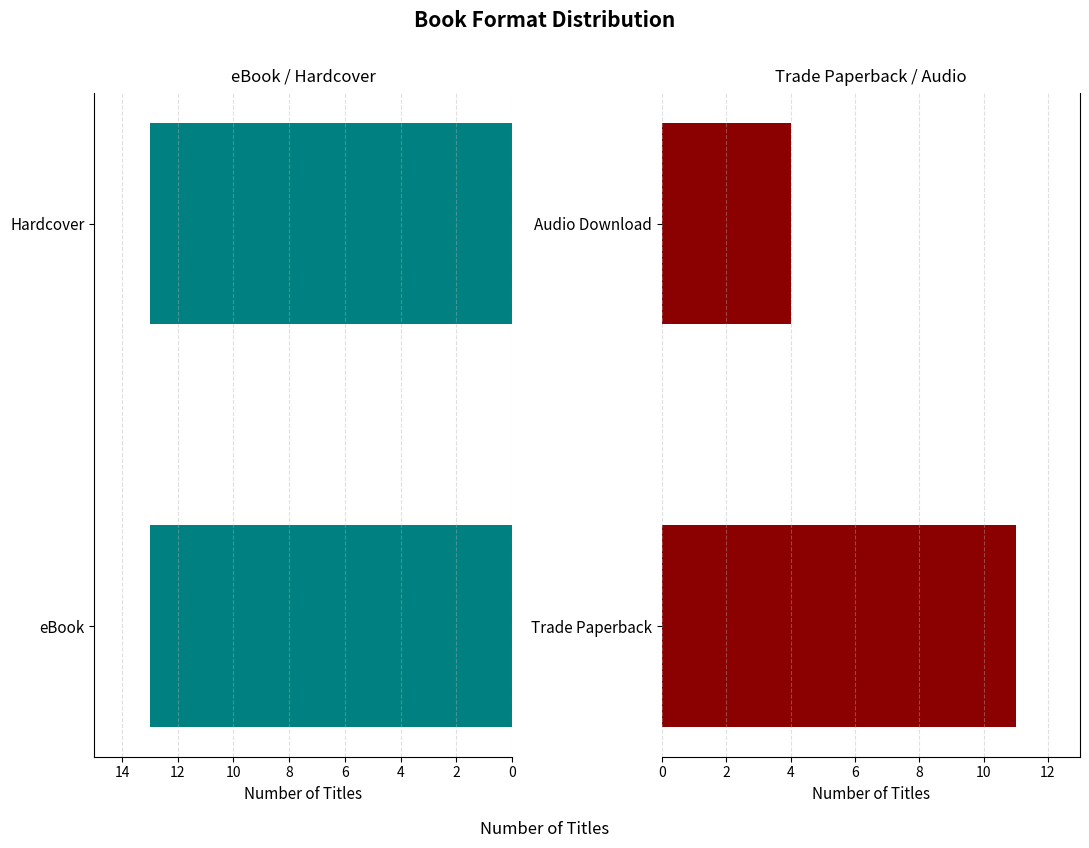

Does the chart contain stacked bars?

No